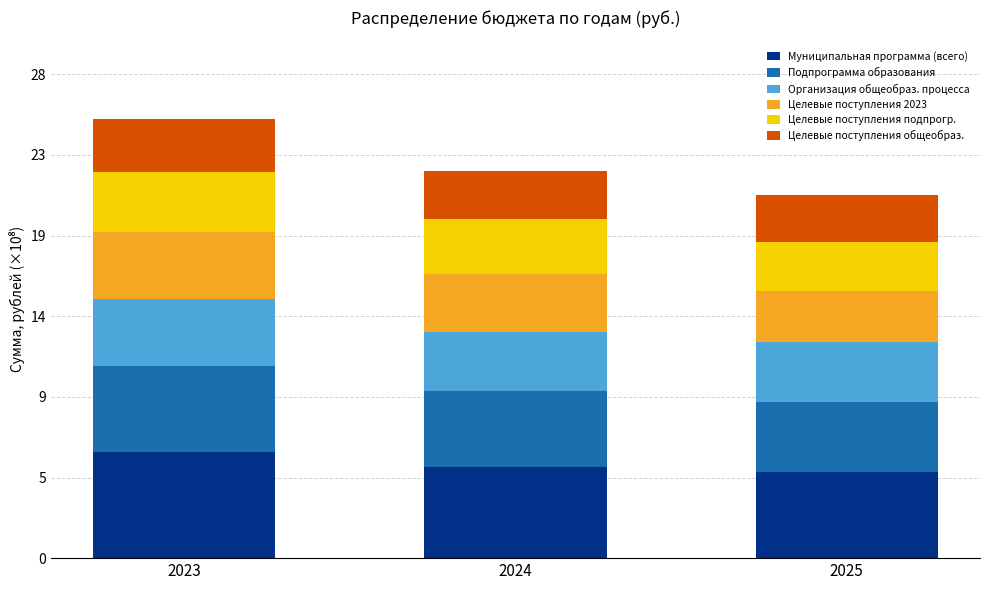

Where is Целевые поступления 2023 nearest to the value 3?

2025